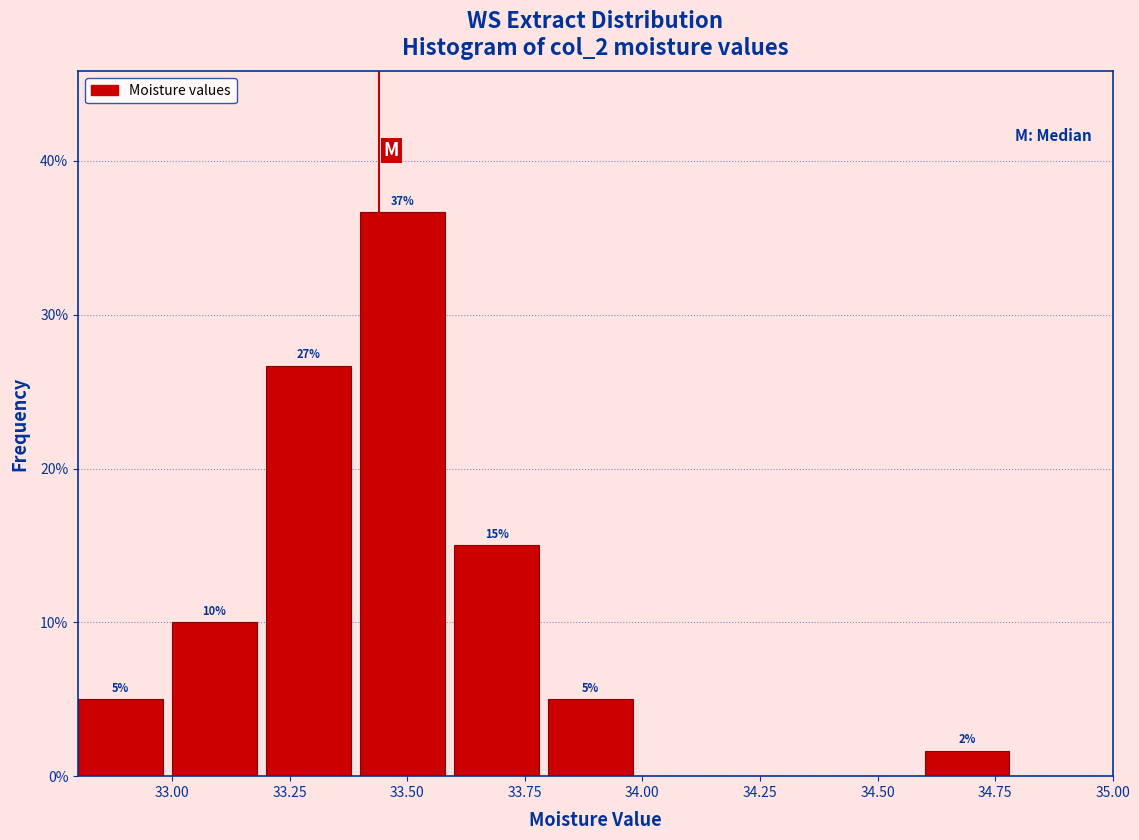

Which range on the x-axis has the tallest bar?

33.4 to 33.6